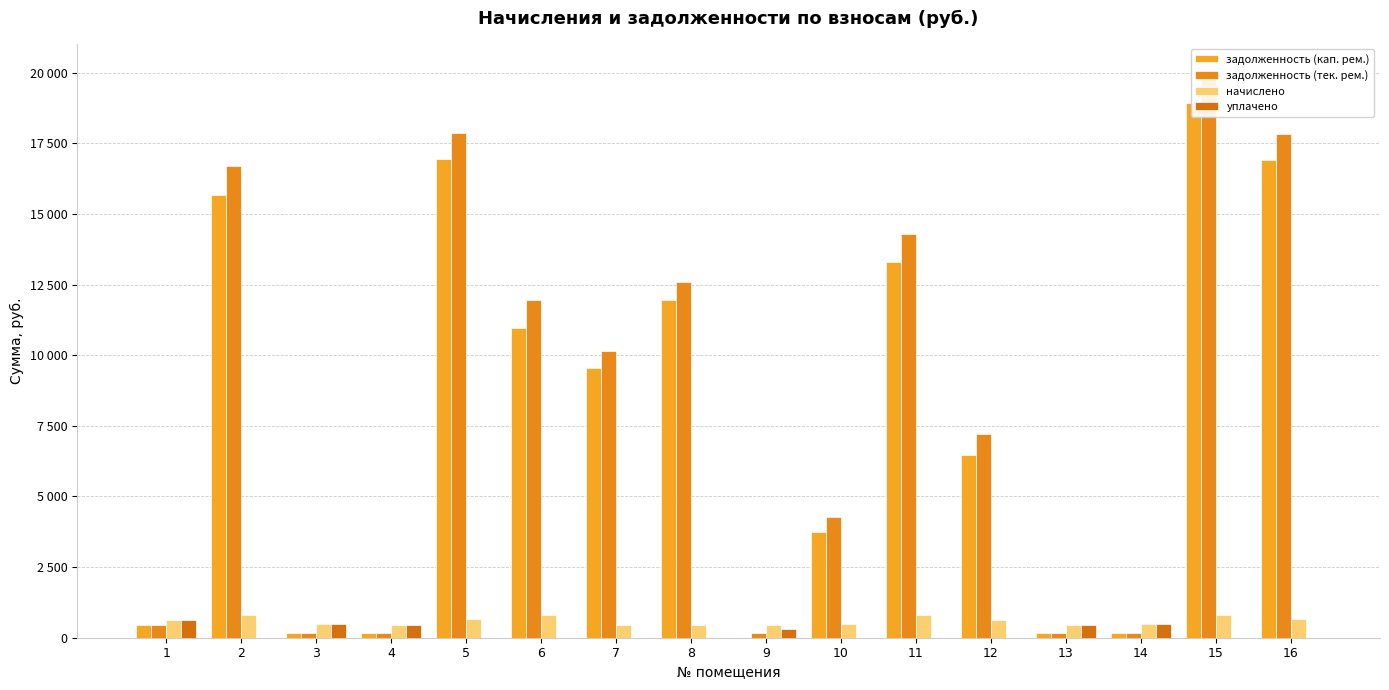

How many groups of bars are there?

16